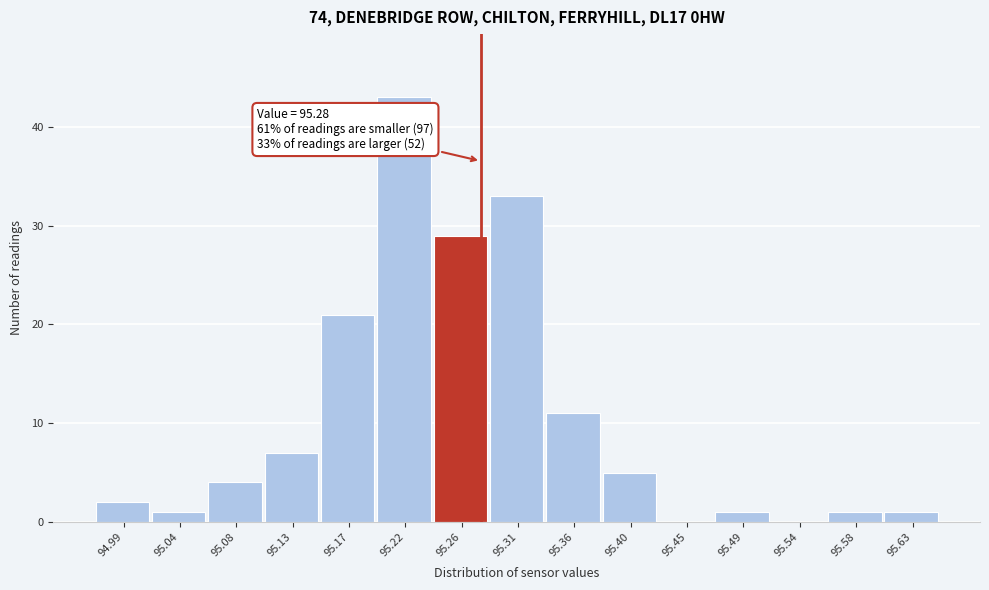

Over which range of the x-axis is the bar tallest?

95.195 to 95.240